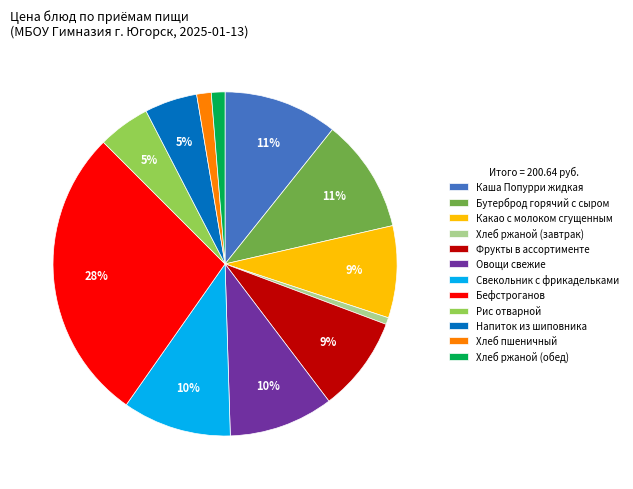

Is it true that Хлеб ржаной (завтрак) is 1% of the pie?

True